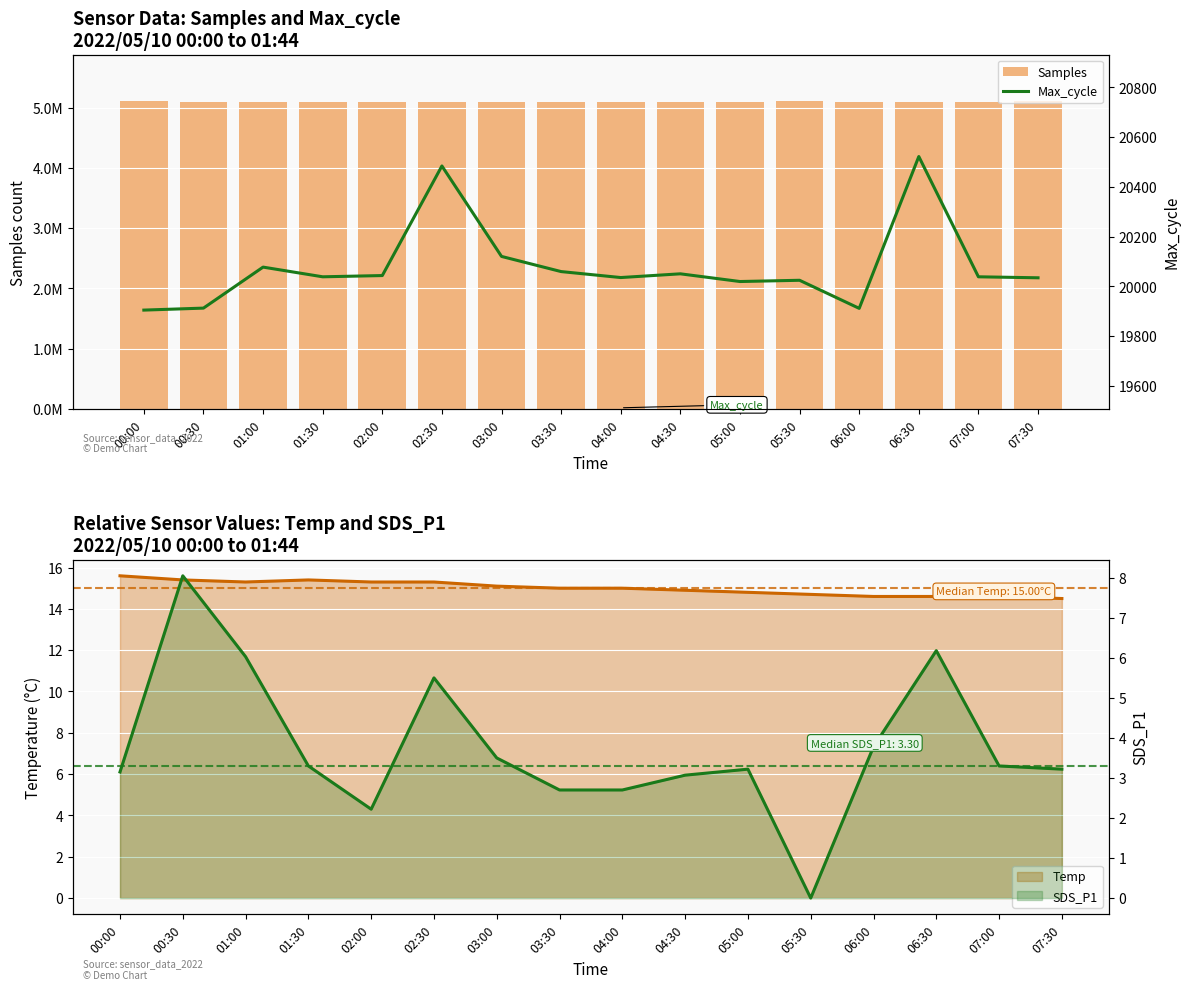

The value of Max_cycle at 02:00 is 27242. True or false?

False